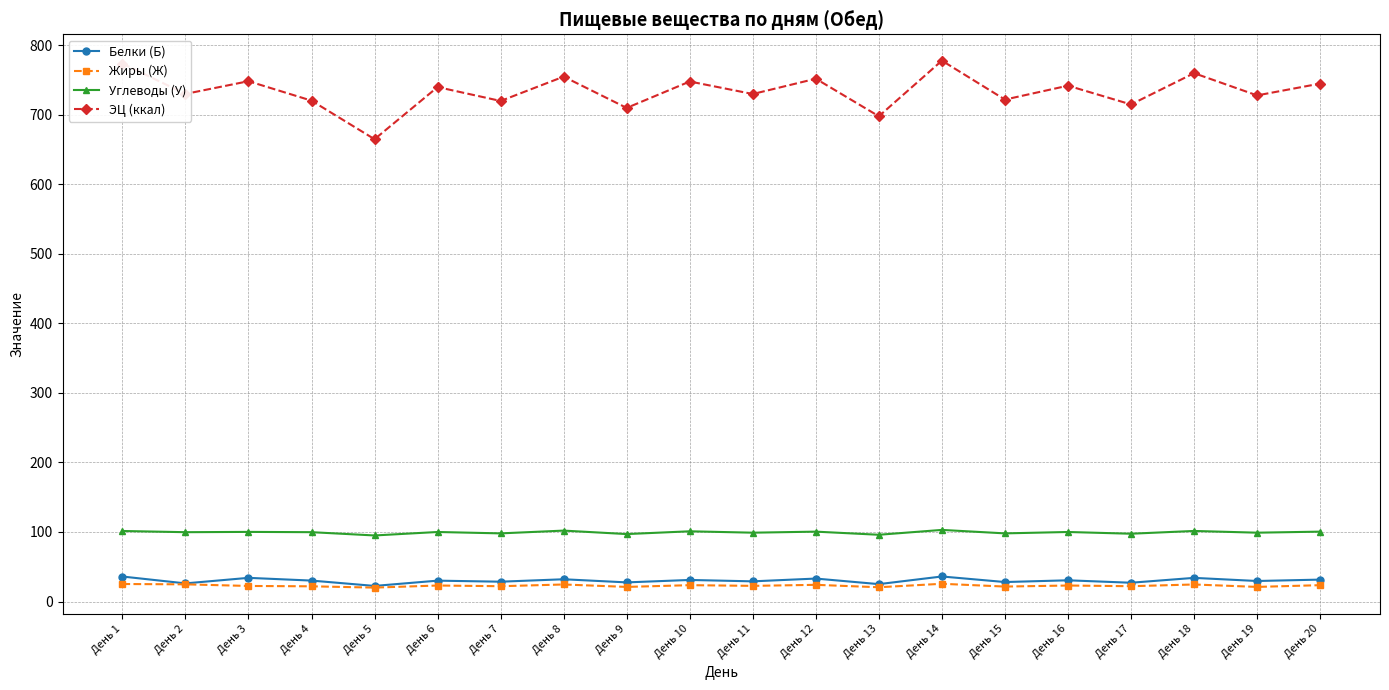

The Углеводы (У) series shows 35.3 at День 5. True or false?

False